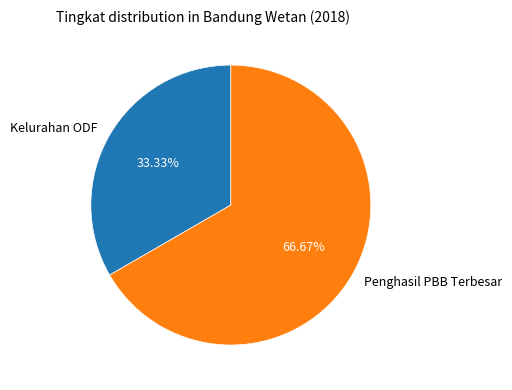

Count the number of slices in the pie.

2